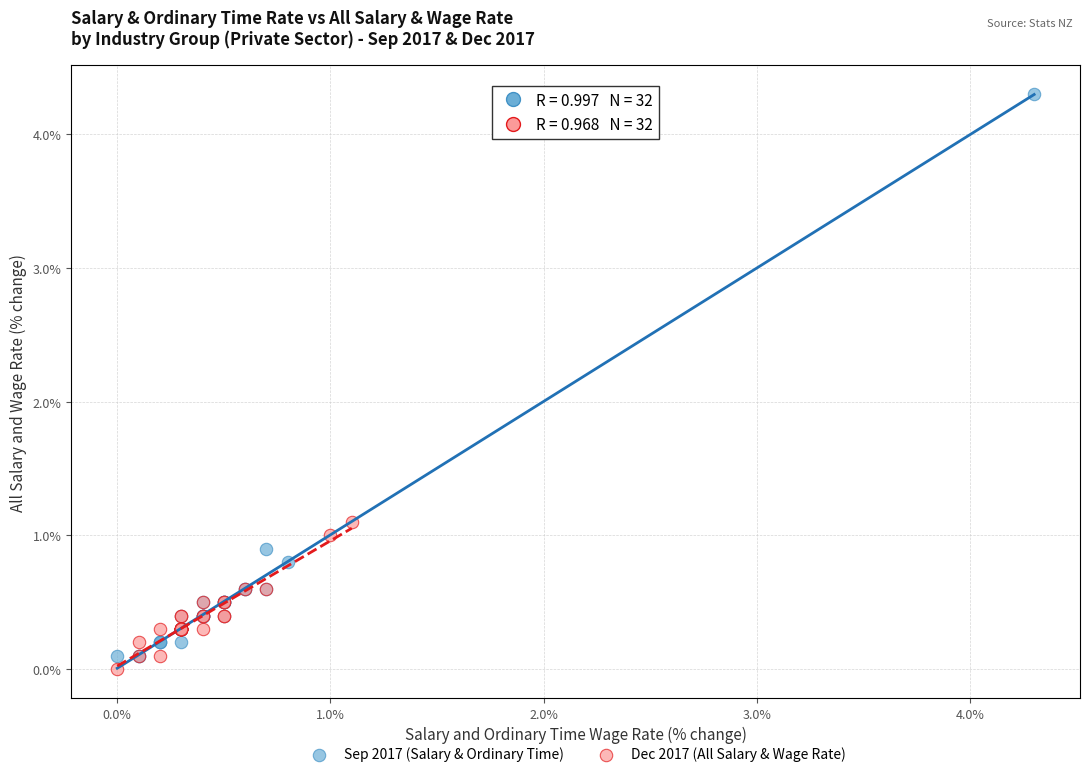

Which series has the largest Y range (max minus min)?

Sep 2017 (Salary & Ordinary Time)